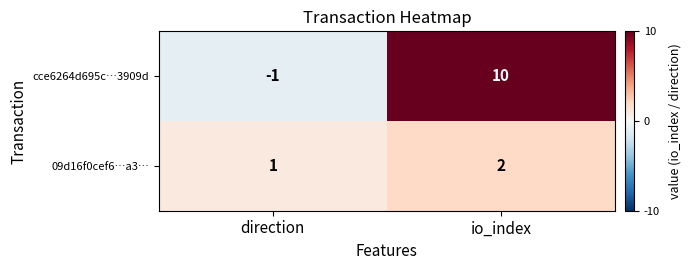

At which label is 09d16f0cef6…a3… closest to 1?

direction